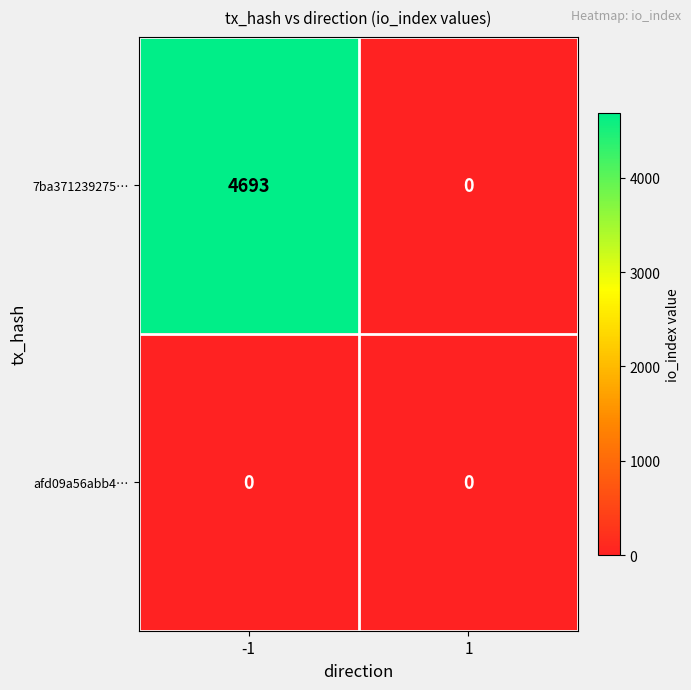

What is the highest value of the 7ba371239275… series?

4693